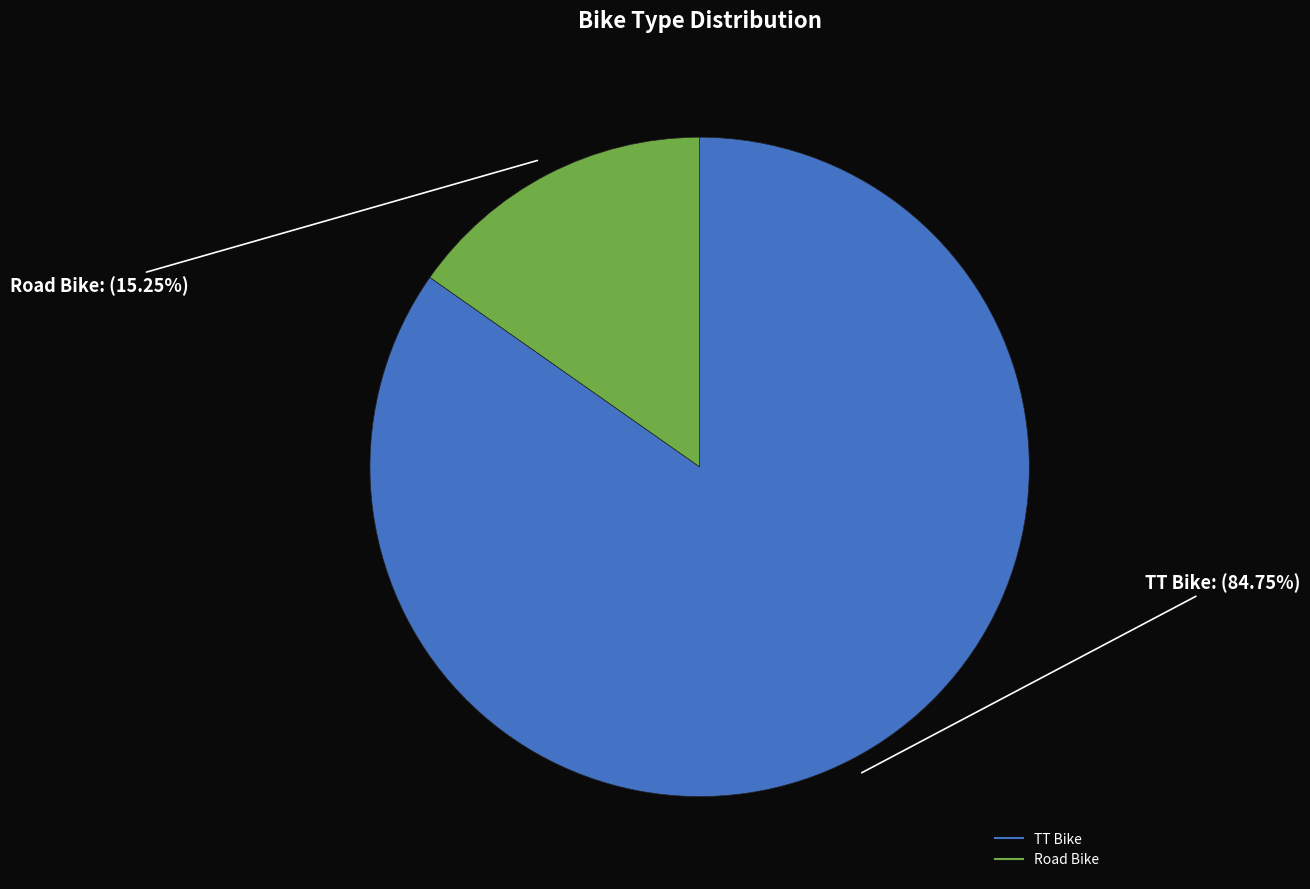

Is it true that TT Bike is 99% of the pie?

False